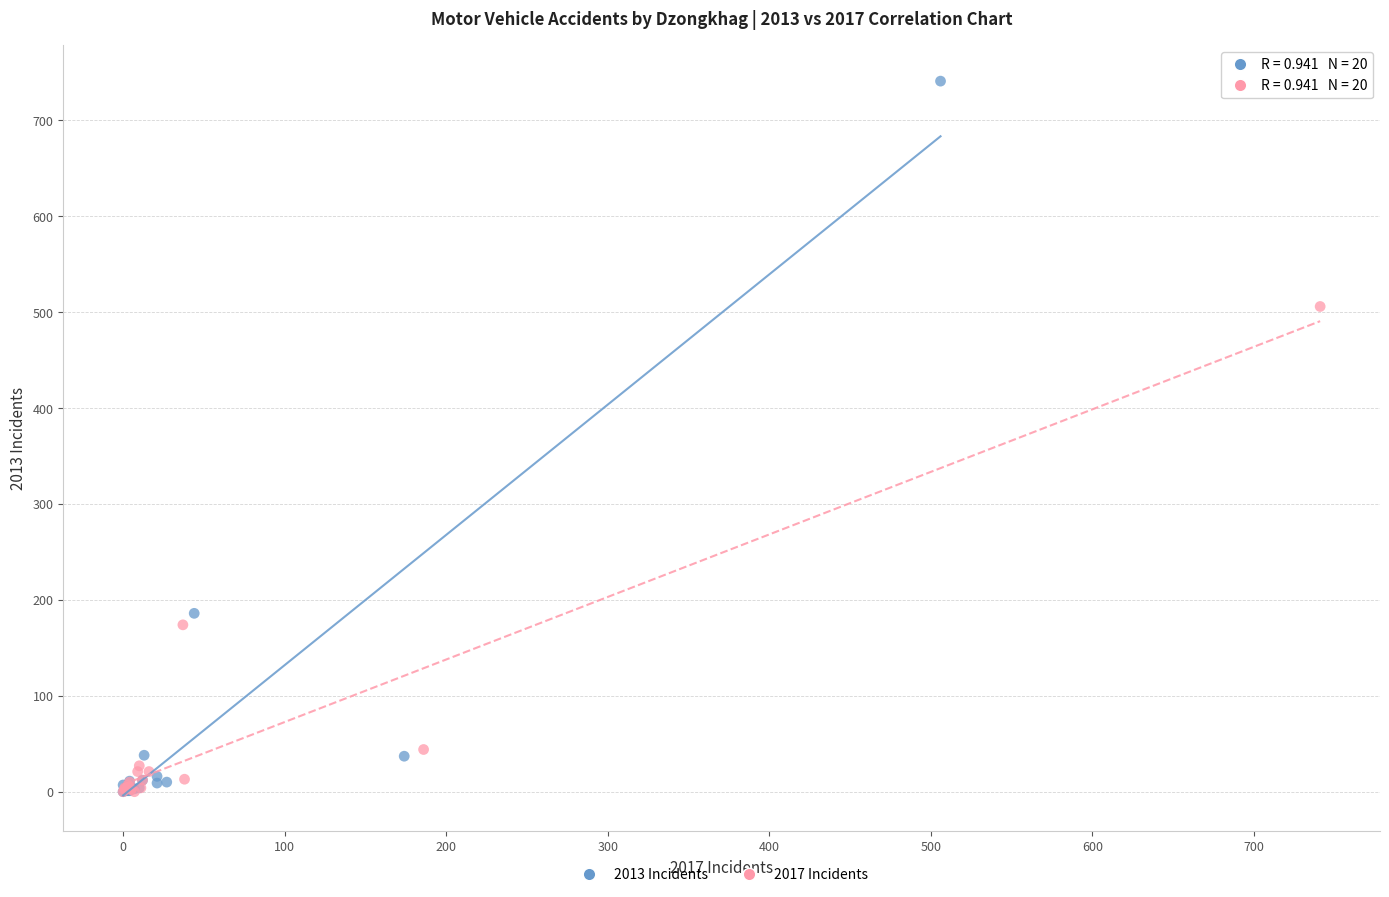

Which series reaches the maximum Y coordinate?

2013 Incidents